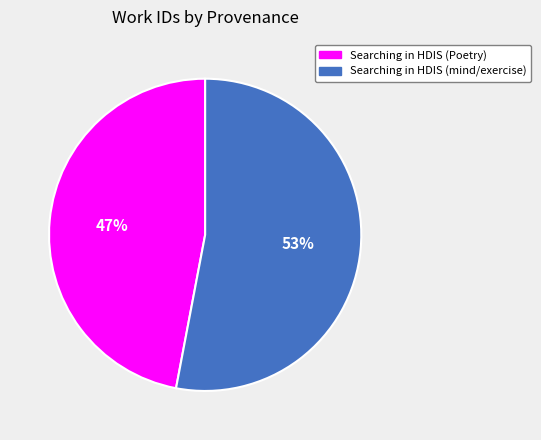

To the nearest percent, what is the difference between the Searching in HDIS (mind/exercise) and Searching in HDIS (Poetry) slice percentages?

6%